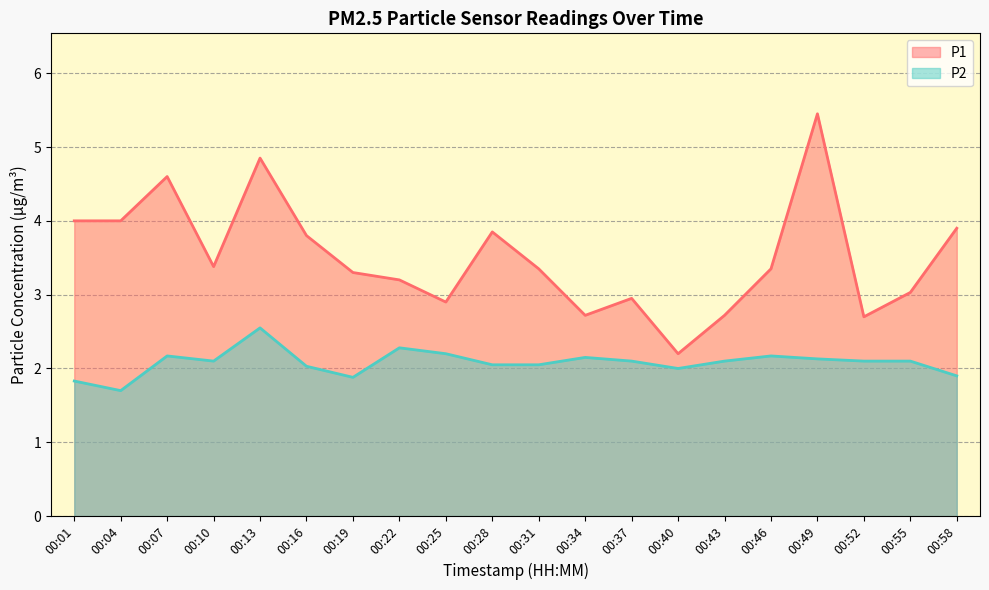

What is the value of the P2 point at the 8th from the left?

2.3